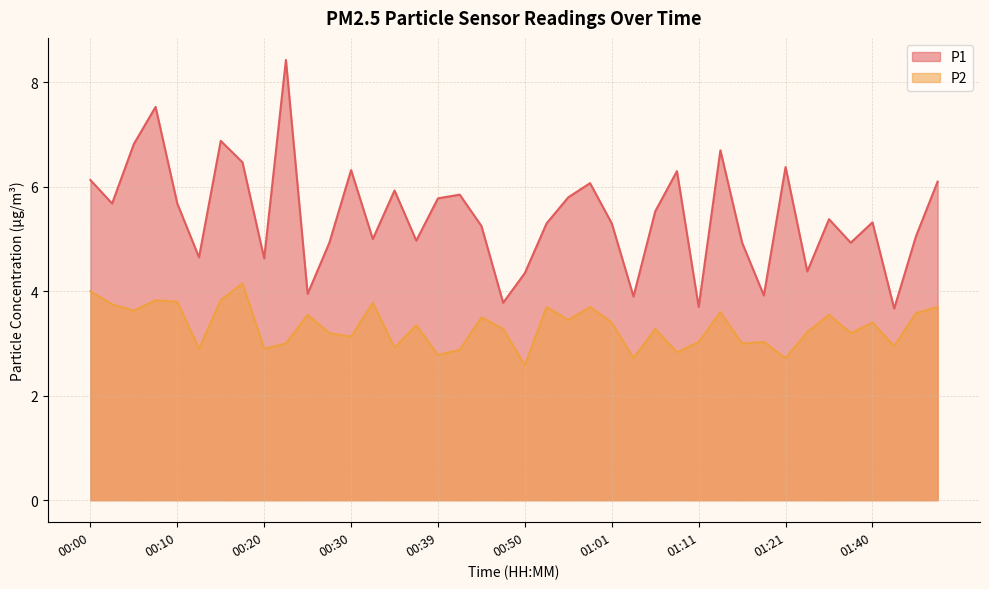

True or false: P2 and P1 intersect in this chart.

False